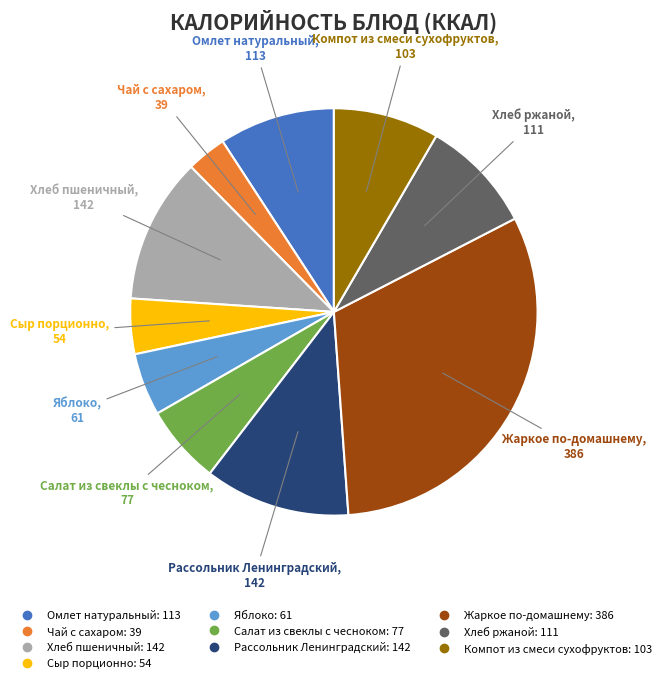

Does Компот из смеси сухофруктов account for over 50% of the chart?

No